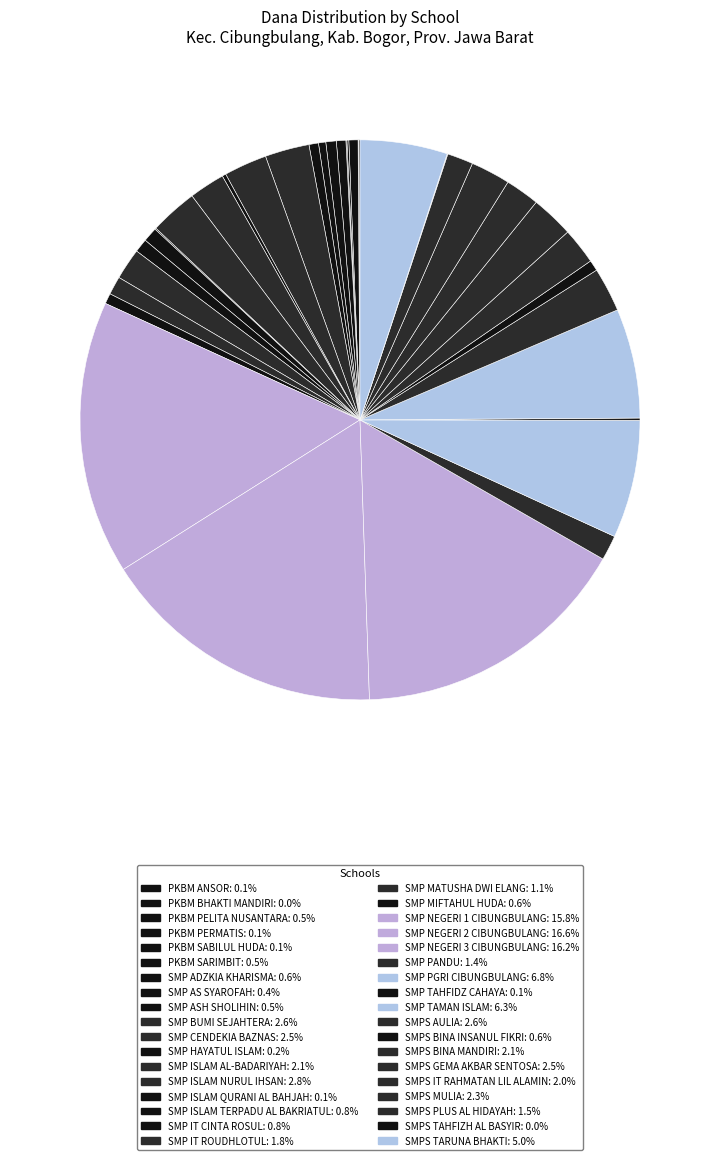

To the nearest percent, what is the average slice percentage?

3%